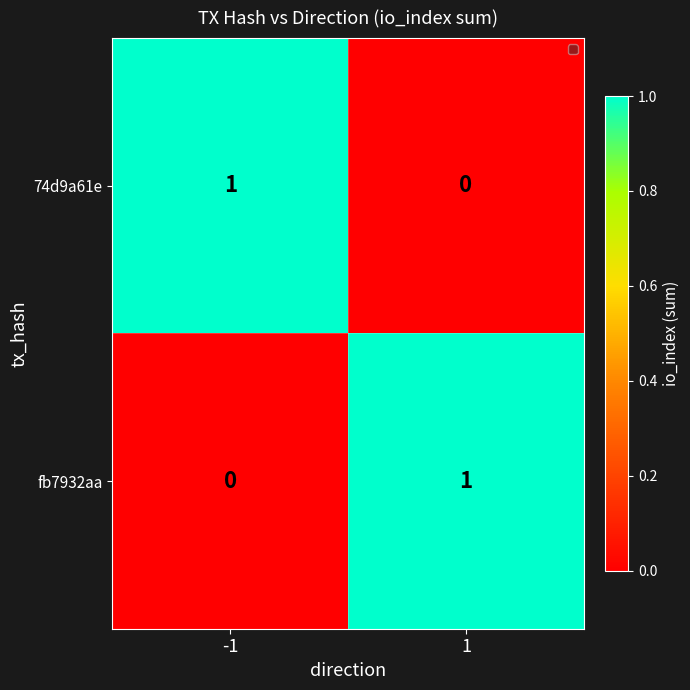

The fb7932aa series shows 0 at -1. True or false?

True